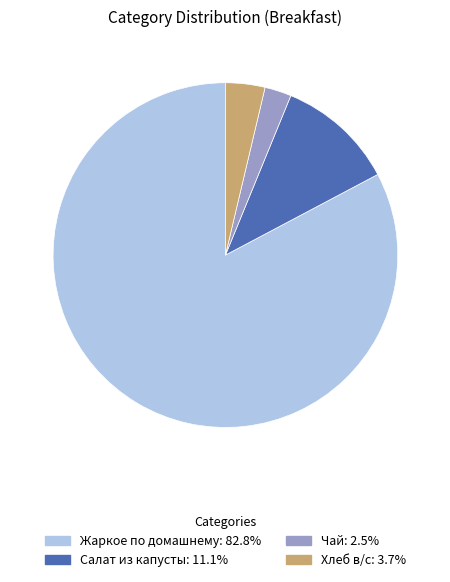

Between Жаркое по домашнему and Салат из капусты, which is larger?

Жаркое по домашнему